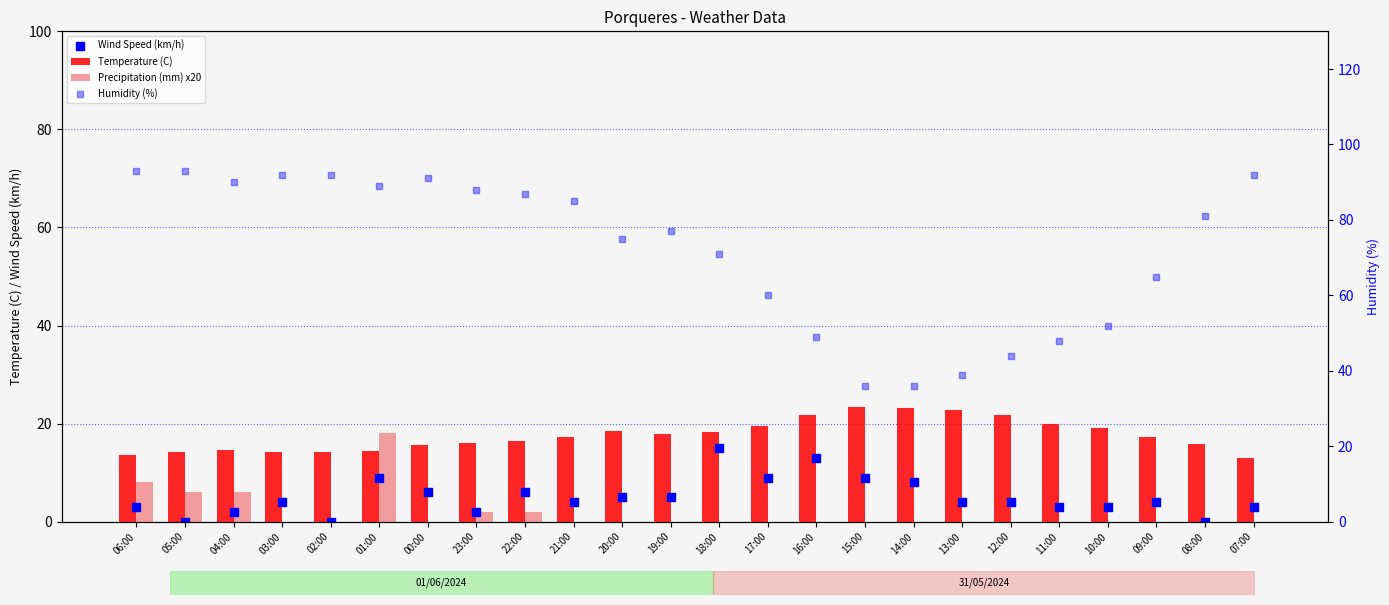

Which series contains the highest Y value?

Humidity (%)